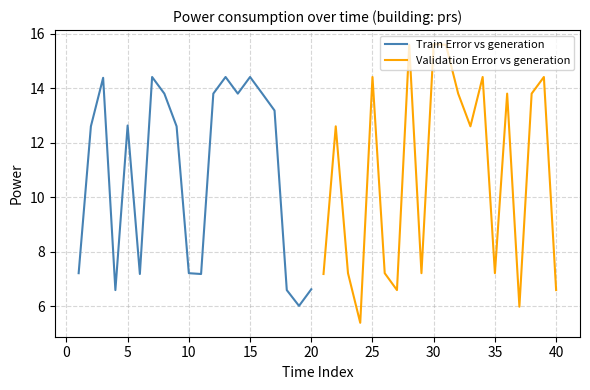

Is the value of Validation Error vs generation at −5 greater than the value of Train Error vs generation at 40?

No